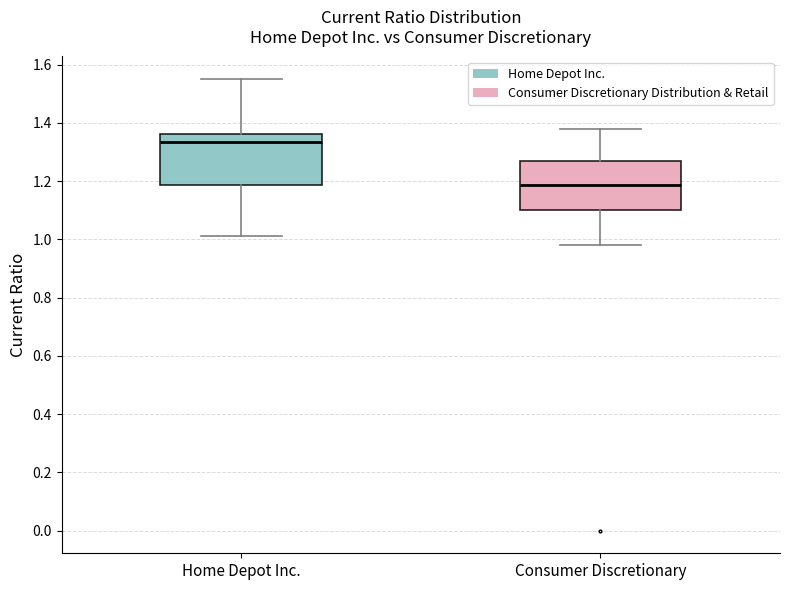

Where is the lower edge of the box for Consumer Discretionary on the y-axis? The values are not printed on the chart, so give them approximately, as read against the axis.

1.10